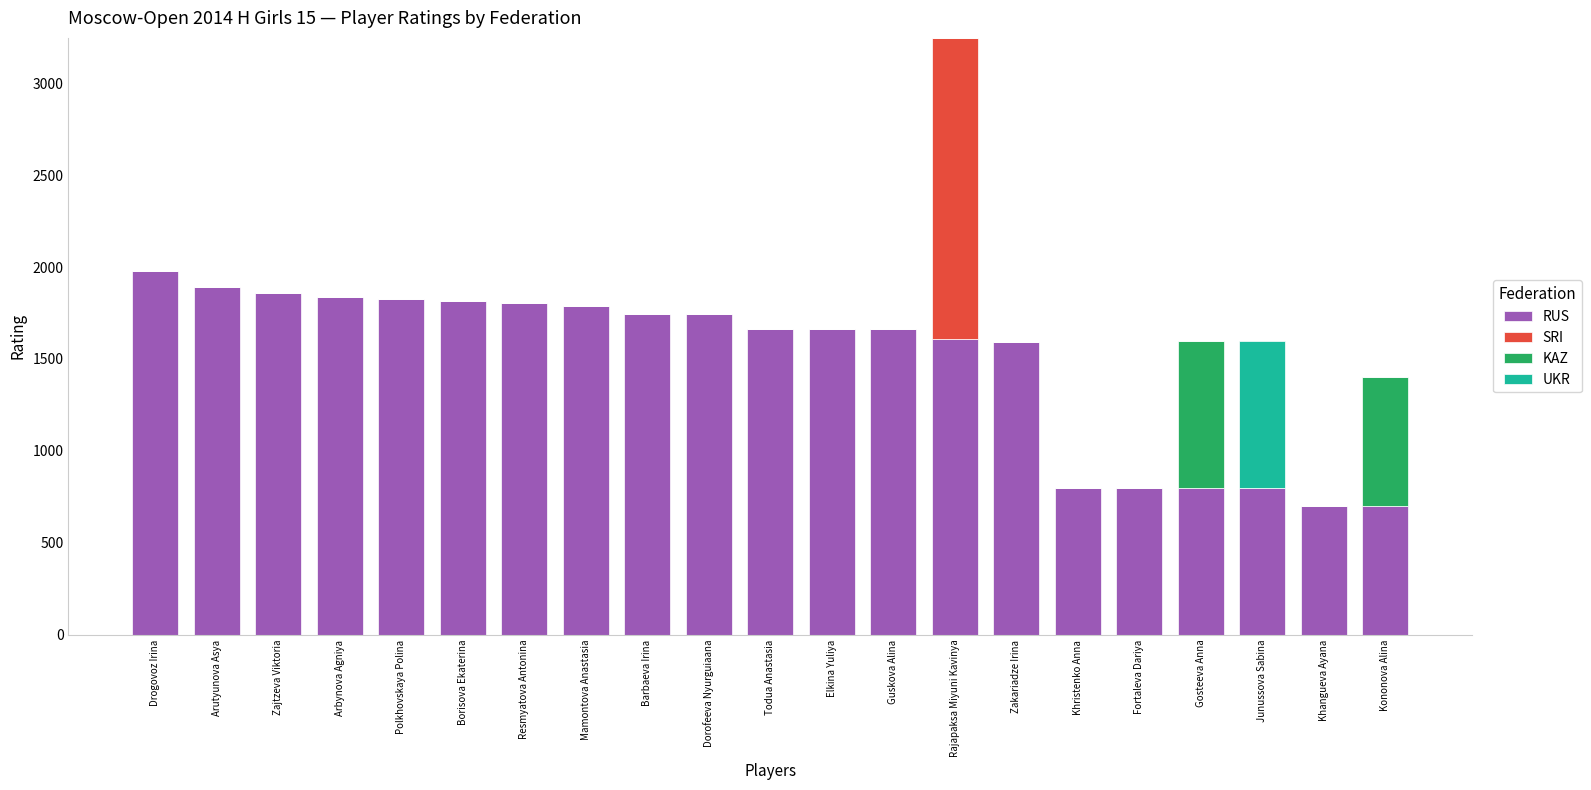

What is the total value across all series at Arutyunova Asya?

1894